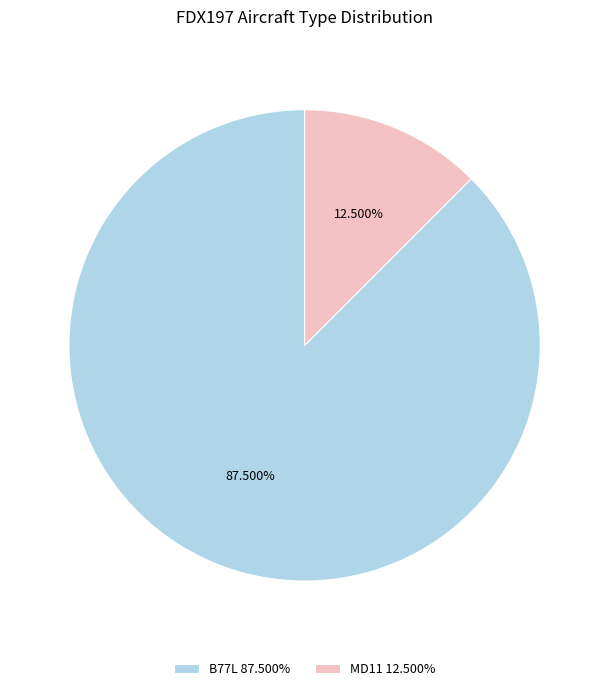

Combined, do MD11 12.500% and B77L 87.500% account for over 50%?

Yes